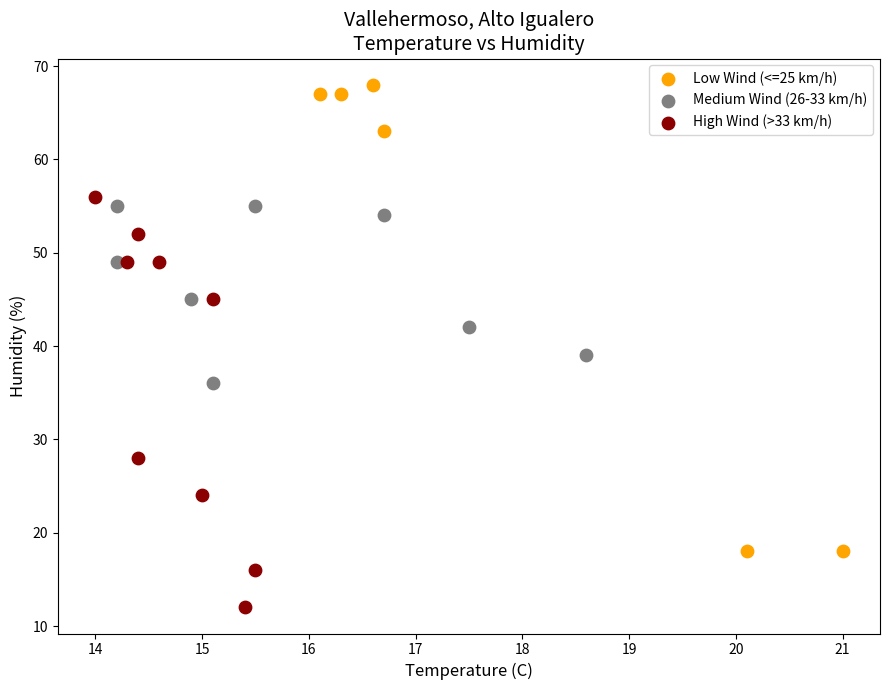

Which series reaches the minimum Y coordinate?

High Wind (>33 km/h)